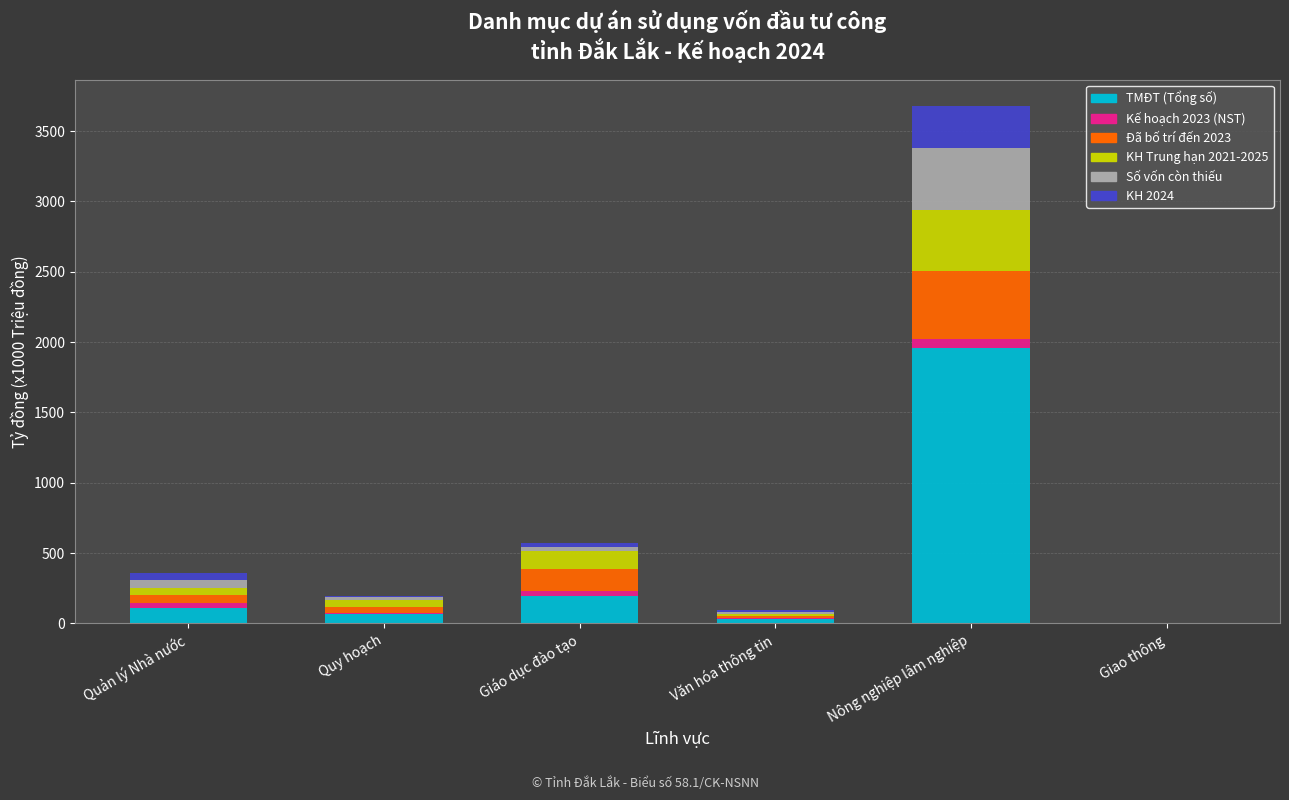

True or false: TMĐT (Tổng số) has a value of 191.9 at Giáo dục đào tạo.

True